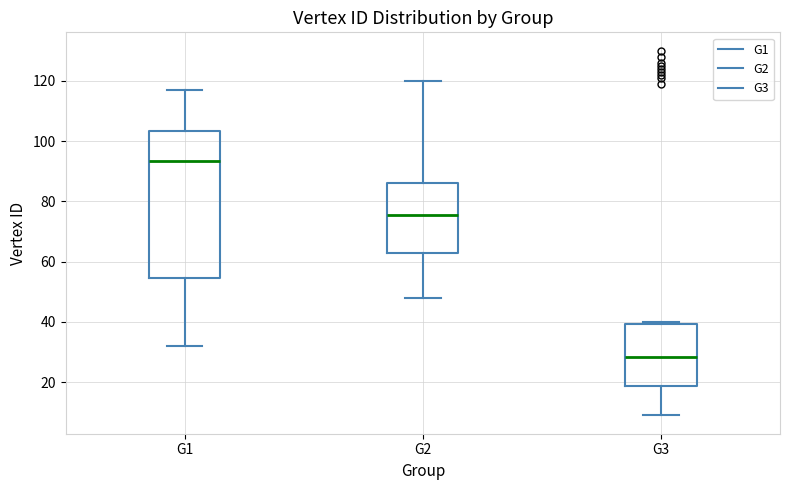

Comparing the boxes themselves (not the whiskers), which one is the tallest?

G1